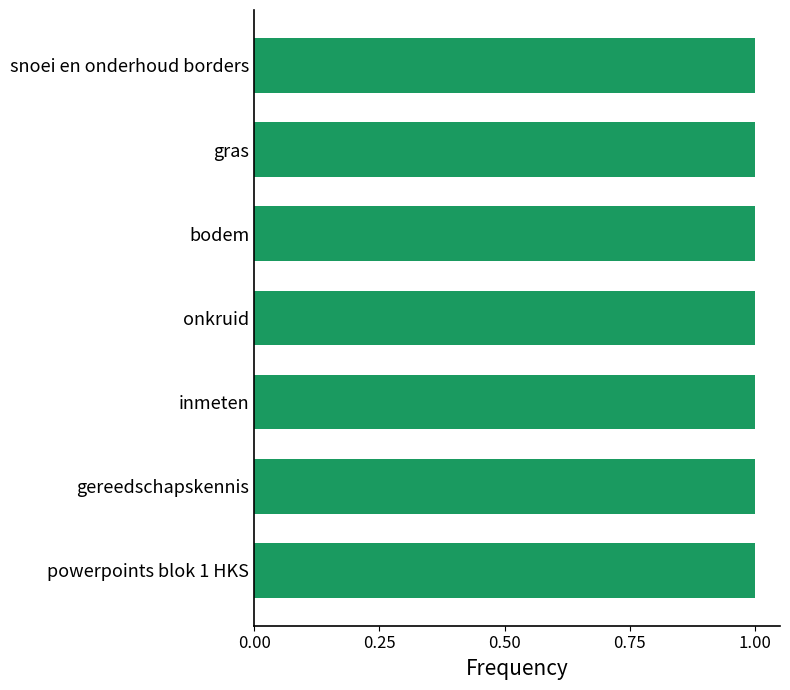

How many bars are there in total?

7